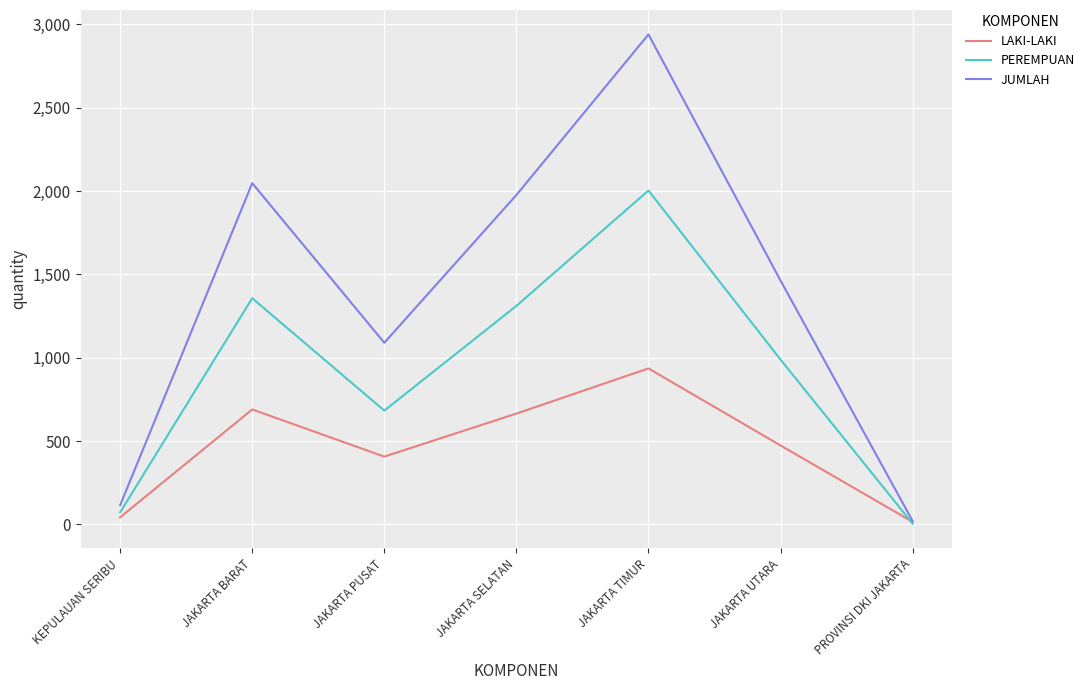

Reading right to left, extract all data points from this chart.

LAKI-LAKI: 16	474	936	665	407	690	43
PEREMPUAN: 5	989	2003	1311	683	1357	73
JUMLAH: 21	1463	2939	1976	1090	2047	116